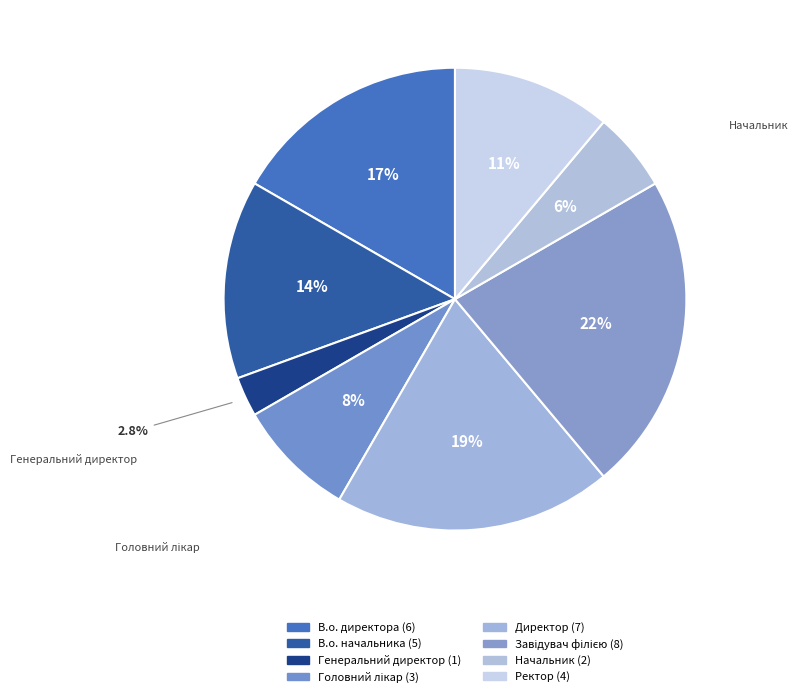

What portion of the pie excludes Директор?

80.6%